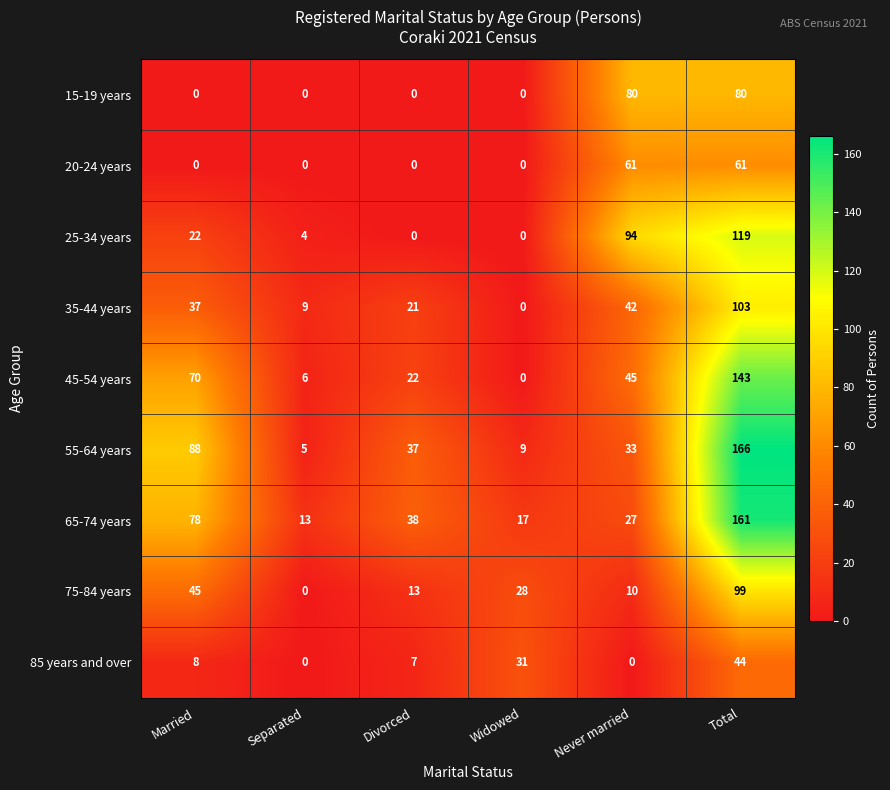

Where does the 65-74 years series first go above 38?

Married